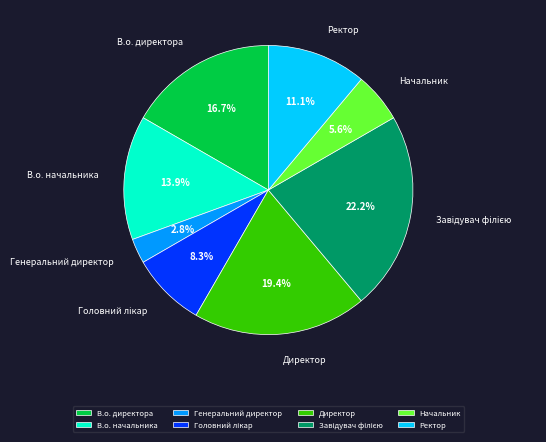

The Директор slice represents 11% of the pie. True or false?

False